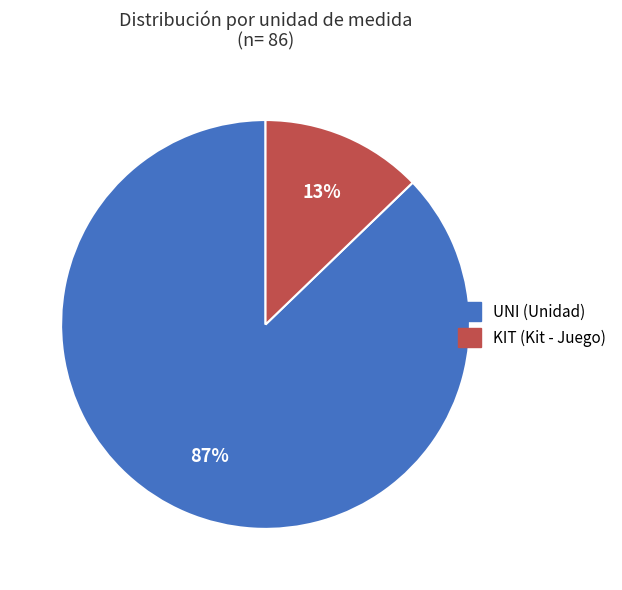

Which category has the smallest portion of the pie?

KIT